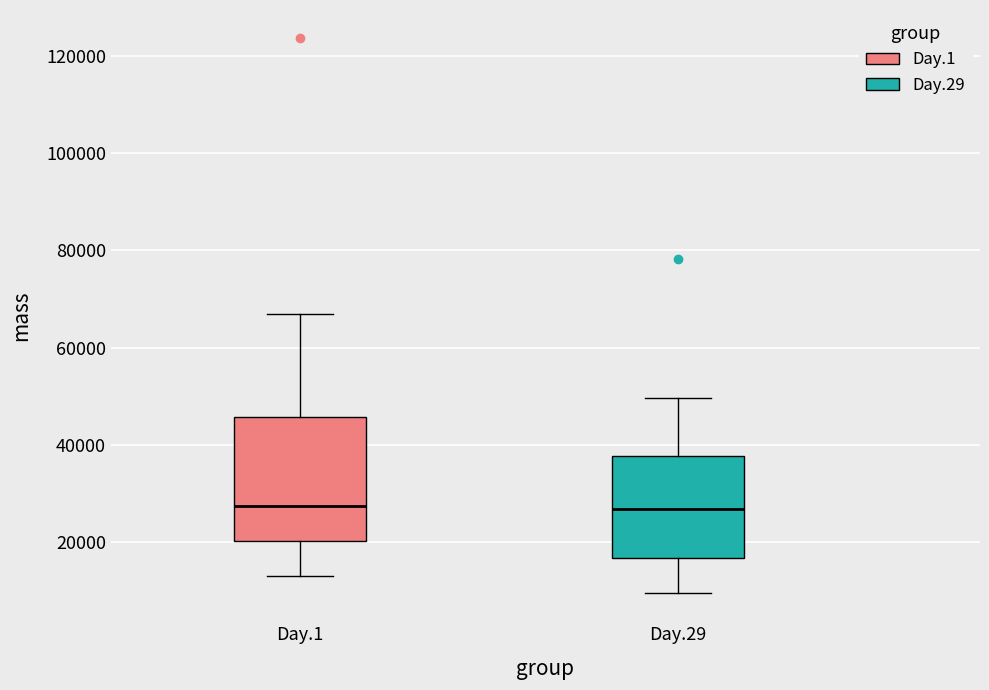

Reading left to right, read every box against the y-axis: the position of its median line, the range the box covers, and the ends of its whiskers. The values are not printed on the chart, so give them approximately, as read against the axis.

Day.1: median 28000, box 20000 to 46000, whiskers 14000 to 66000
Day.29: median 26000, box 16000 to 38000, whiskers 10000 to 50000